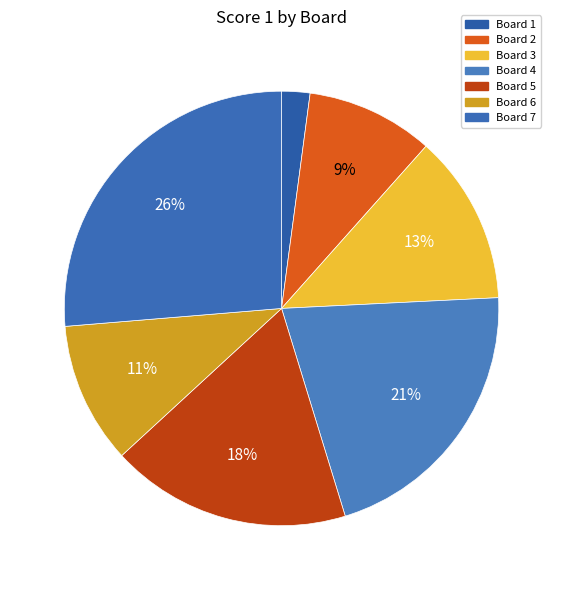

To the nearest percent, what percentage of the pie is Board 4?

21%